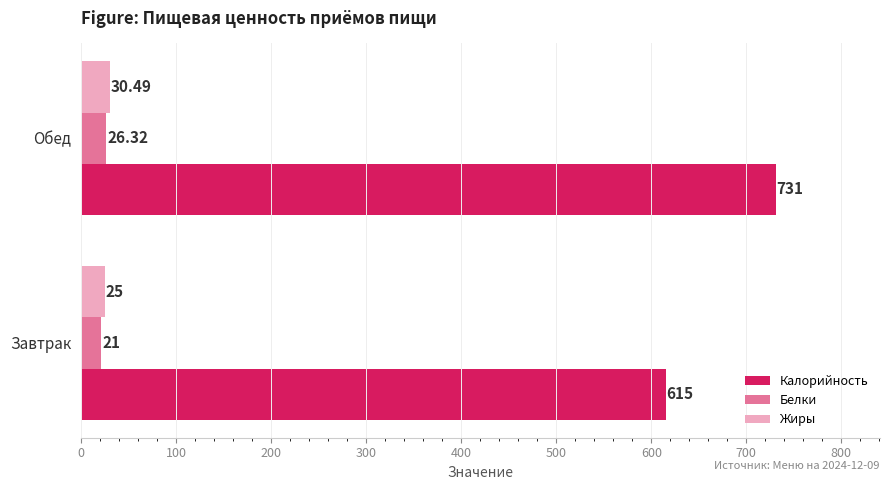

Which series has the widest spread of values?

Калорийность